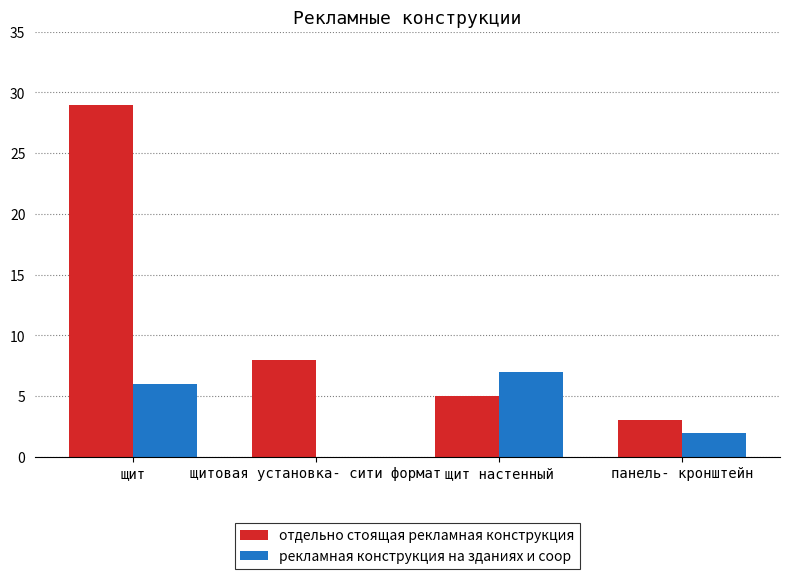

Where is отдельно стоящая рекламная конструкция nearest to the value 16?

щитовая установка- сити формат